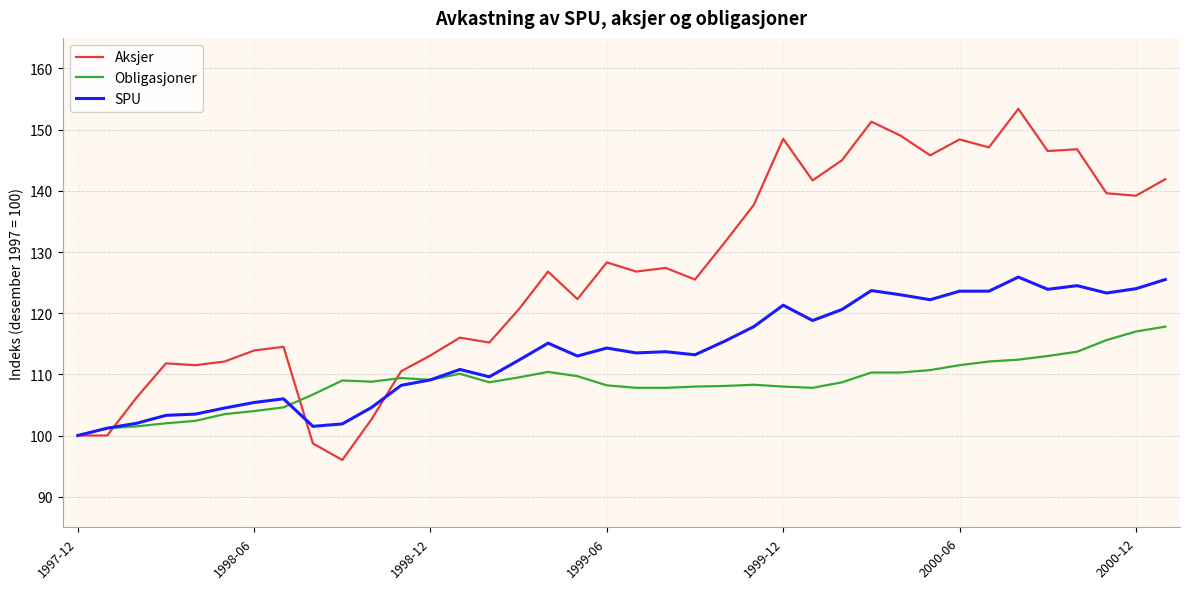

Which series has the largest total across all categories?

Aksjer